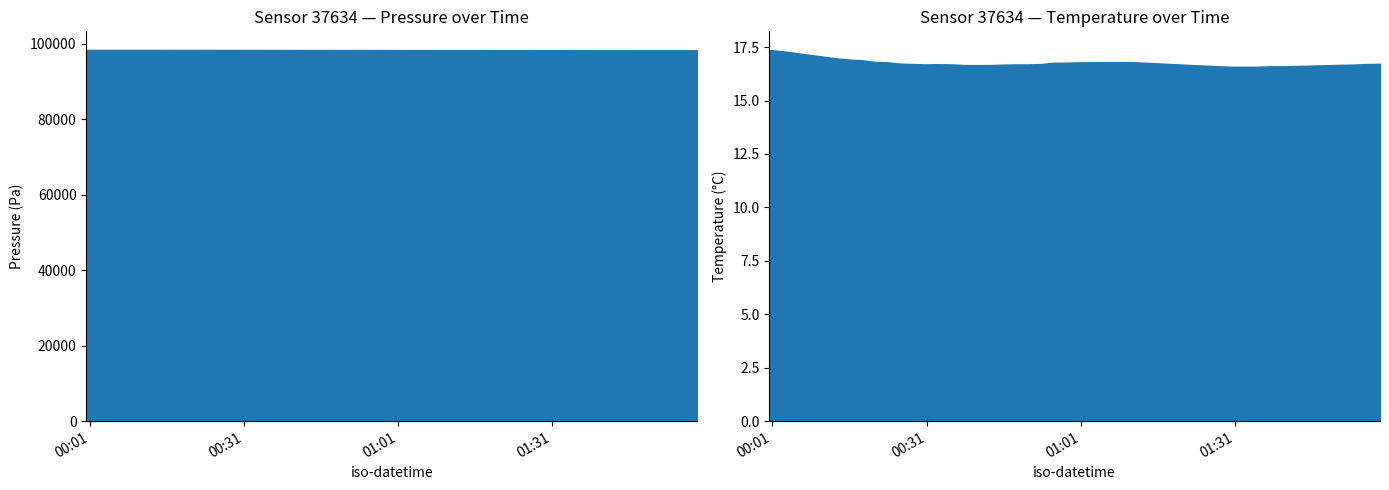

Which has a higher value, 26 or 7?

7